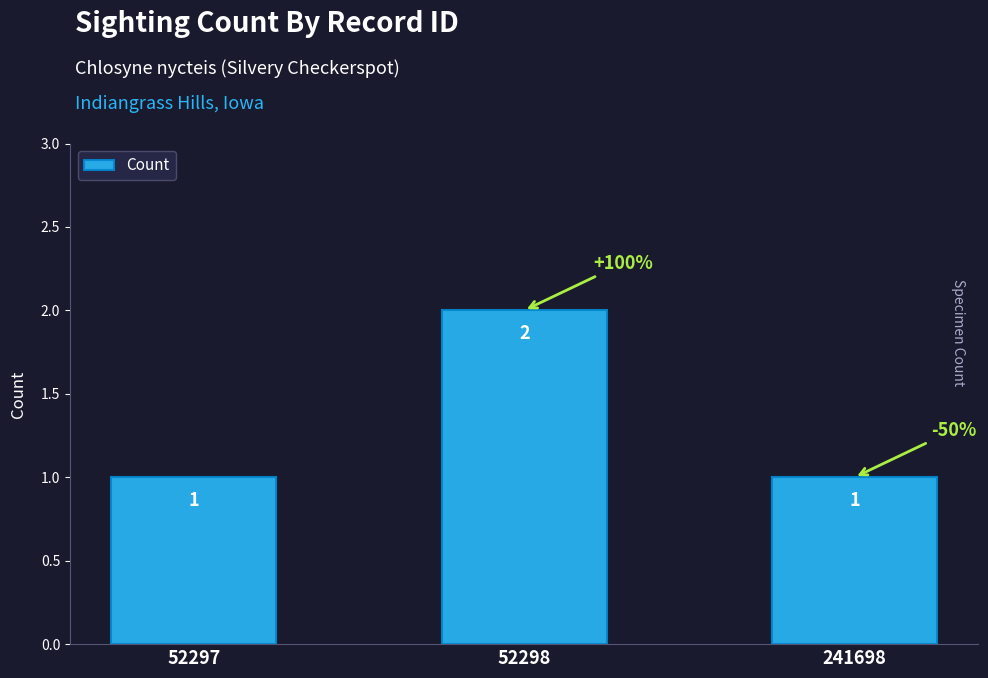

Count the number of values greater than 1.

1